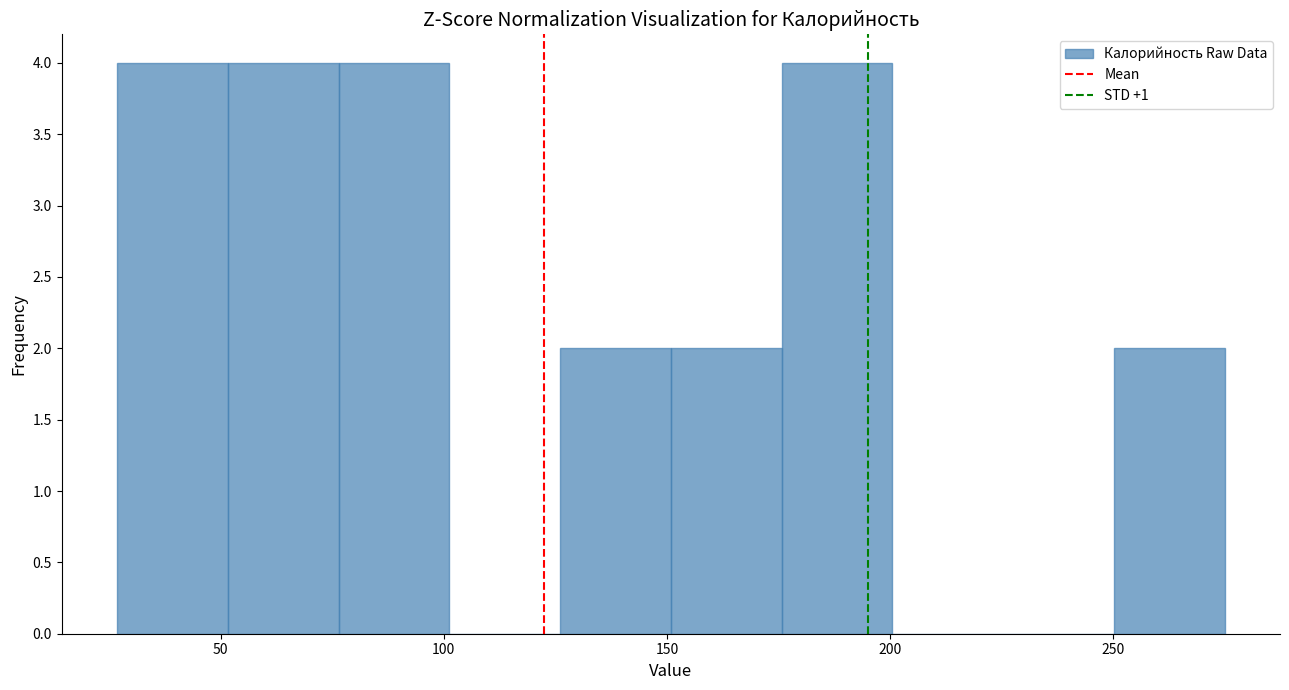

What is the height of the bar covering 25 to 50 on the x-axis? Neither the bar edges nor the heights are printed on the chart, so give them approximately, as read against the axes.

4